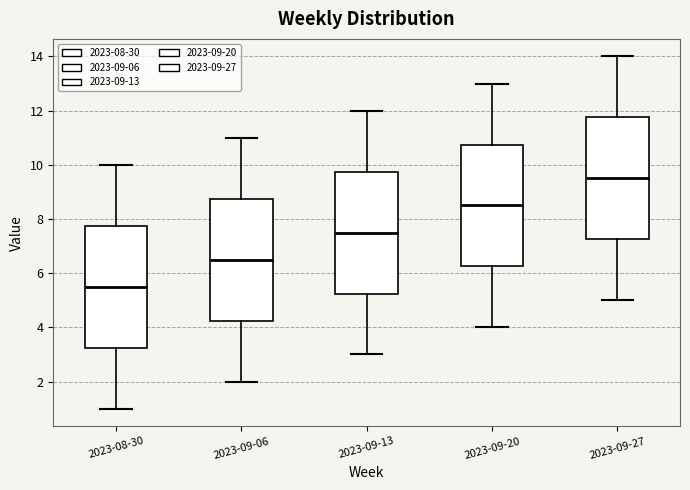

Reading left to right, transcribe this box plot: for each box, give where its median line is, the range the box spans, and where its two whiskers end, as read against the y-axis. The values are not printed on the chart, so give them approximately, as read against the axis.

2023-08-30: median 5.6, box 3.2 to 7.8, whiskers 1.0 to 10.0
2023-09-06: median 6.6, box 4.2 to 8.8, whiskers 2.0 to 11.0
2023-09-13: median 7.6, box 5.2 to 9.8, whiskers 3.0 to 12.0
2023-09-20: median 8.6, box 6.2 to 10.8, whiskers 4.0 to 13.0
2023-09-27: median 9.6, box 7.2 to 11.8, whiskers 5.0 to 14.0